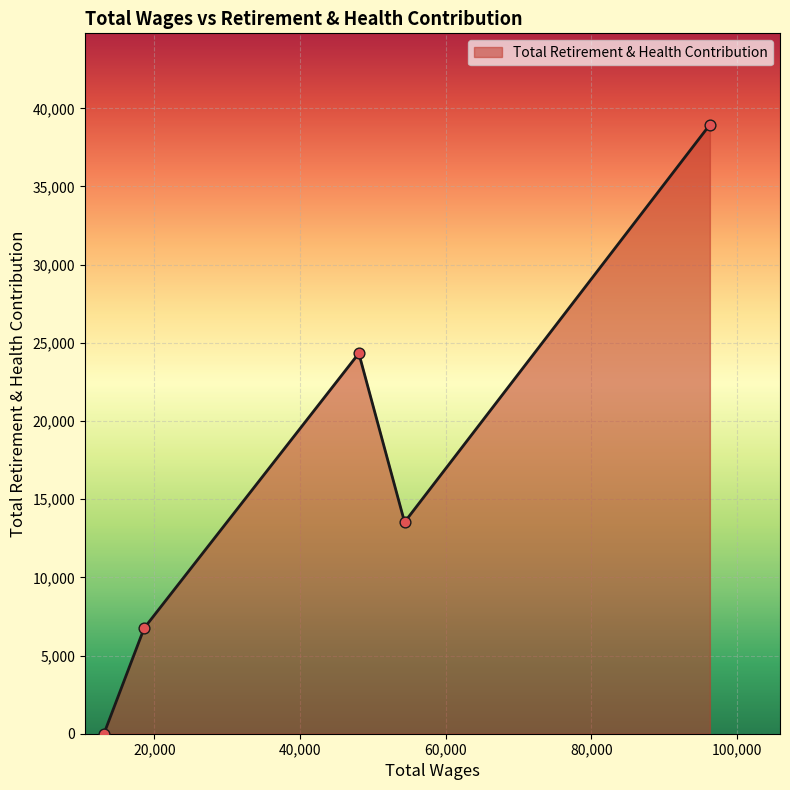

What is the difference between the second highest and minimum values?

24329